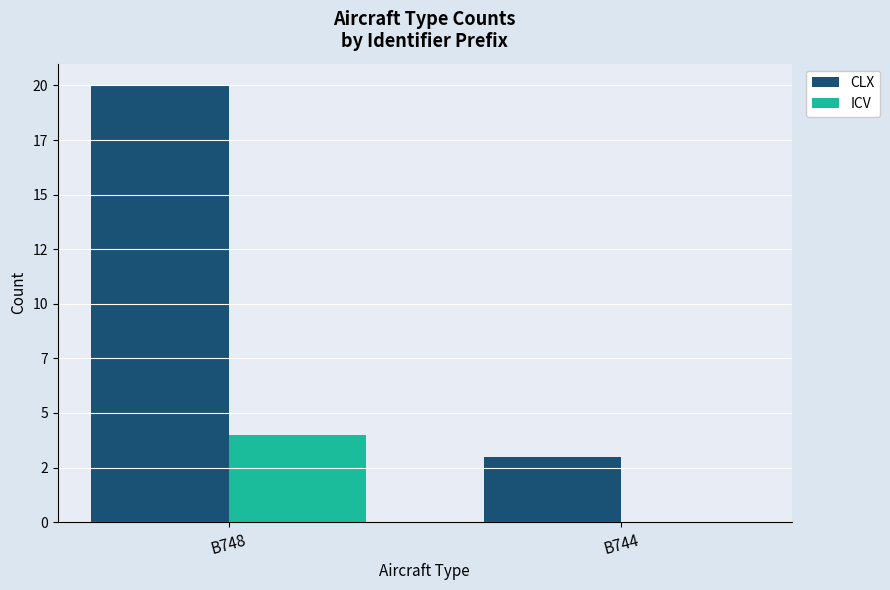

True or false: CLX has a value of 28 at B748.

False